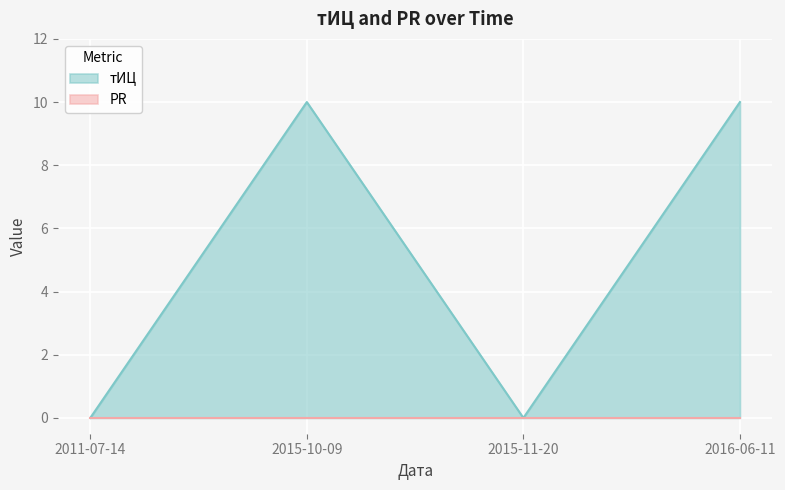

Reading left to right, what are all the values shown in this chart?

0	10	0	10